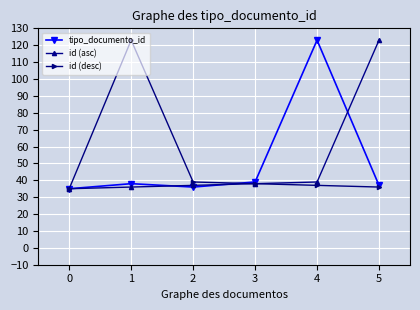

At which category does id (desc) reach its first local peak?

1